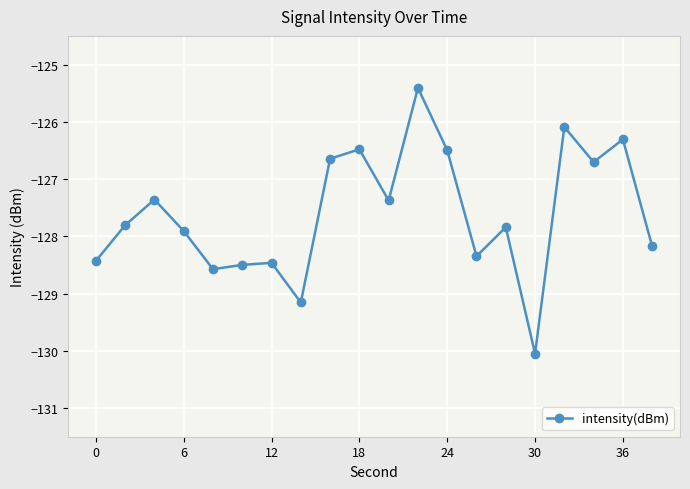

Reading left to right, extract all data points from this chart.

-128.4	-127.8	-127.4	-127.9	-128.6	-128.5	-128.5	-129.2	-126.6	-126.5	-127.4	-125.4	-126.5	-128.3	-127.8	-130.1	-126.1	-126.7	-126.3	-128.2